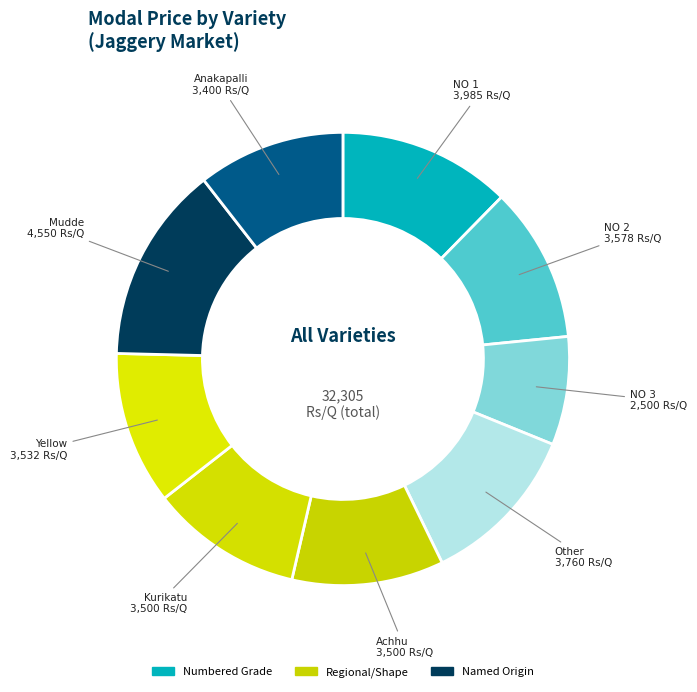

True or false: NO 2 accounts for 11% of the total.

True